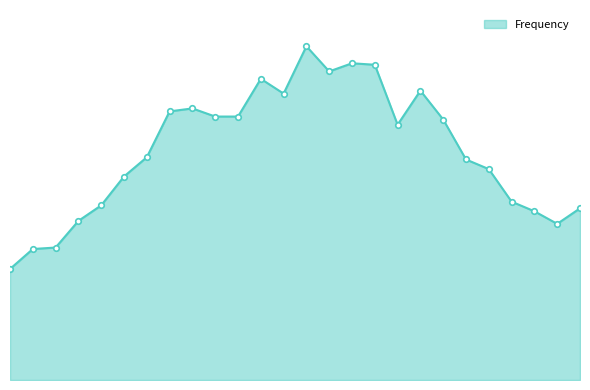

Is this an area chart (filled region under the line)?

Yes